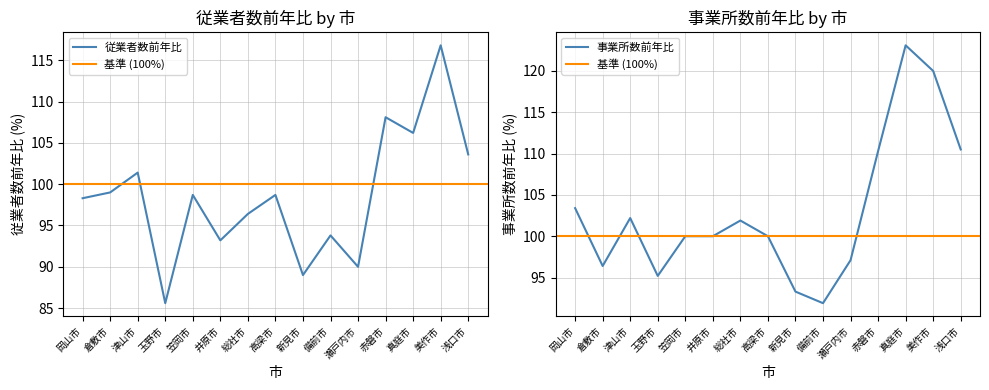

Which series changed the most between 津山市 and 真庭市?

事業所数前年比